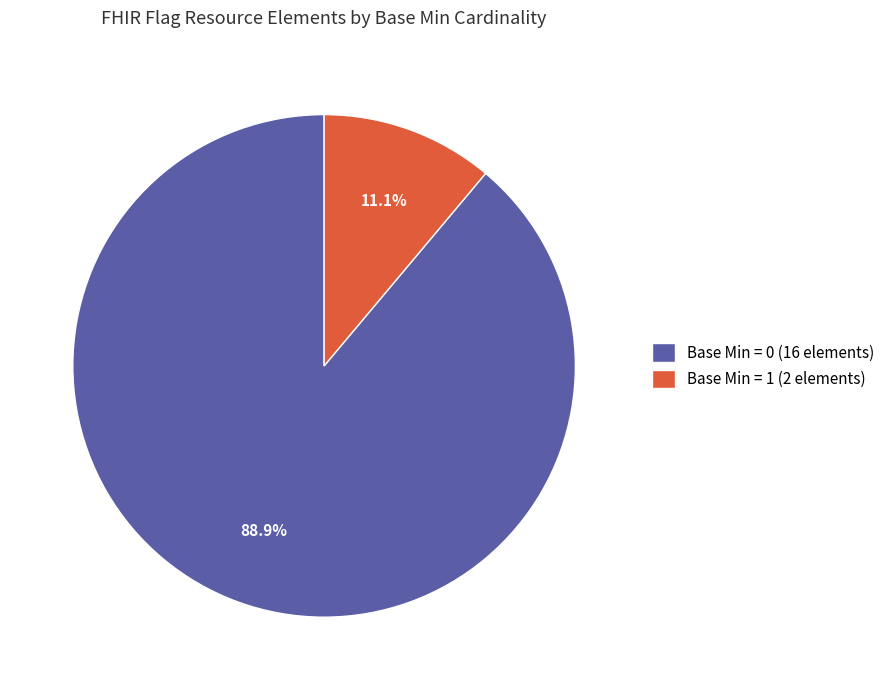

Which slice is the smallest?

Base Min = 1 (2 elements)